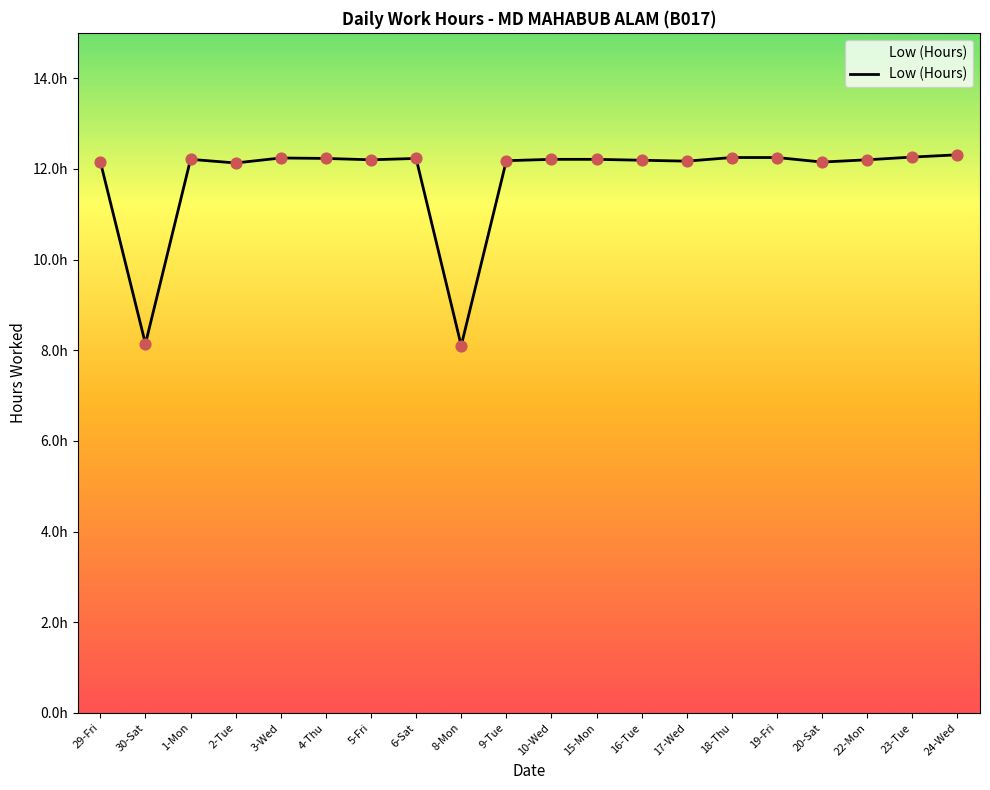

What is the change in value from 6-Sat to 8-Mon?

-4.1